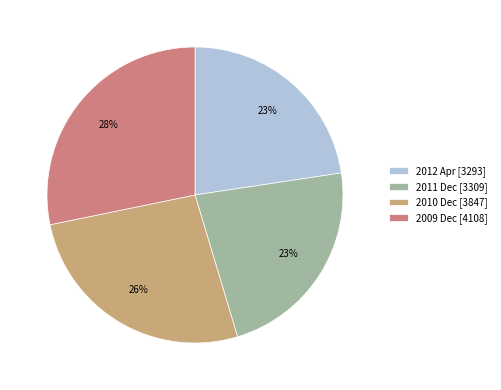

How many segments does this pie chart have?

4